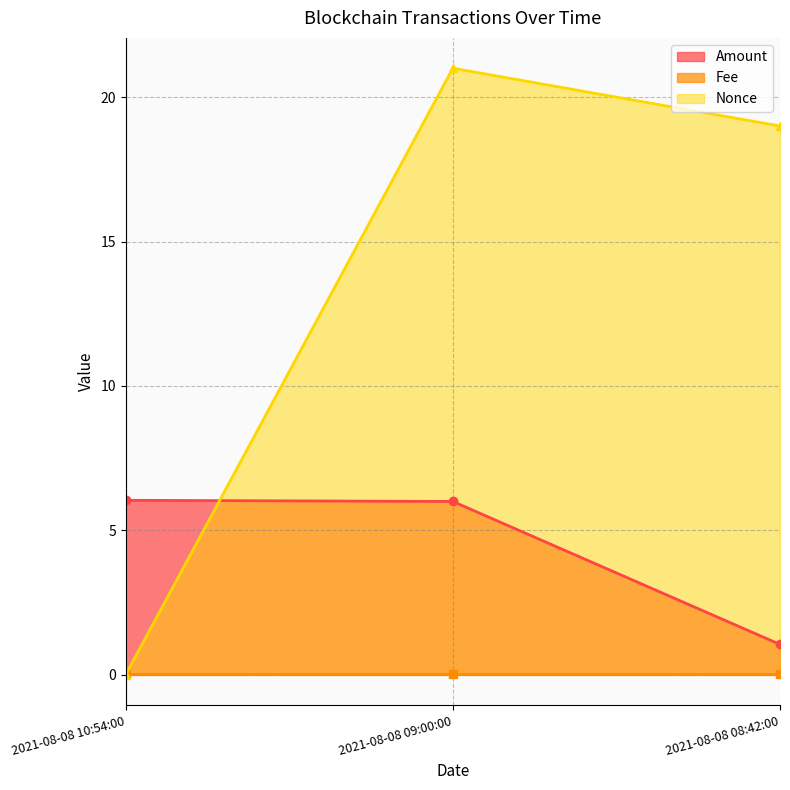

How many data points in Amount are above 6?

1